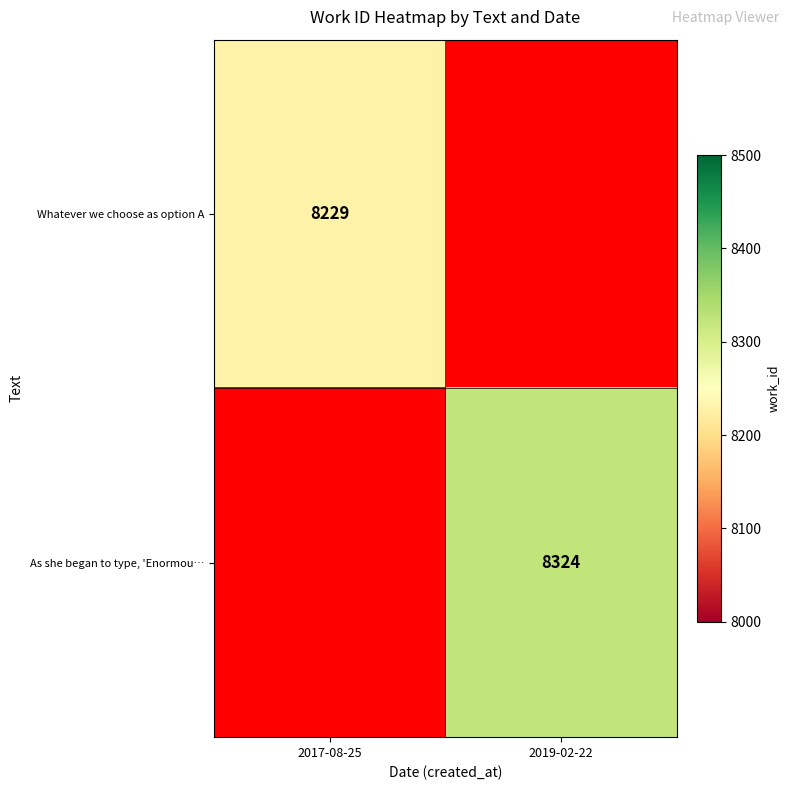

Count the number of categories in the chart.

2